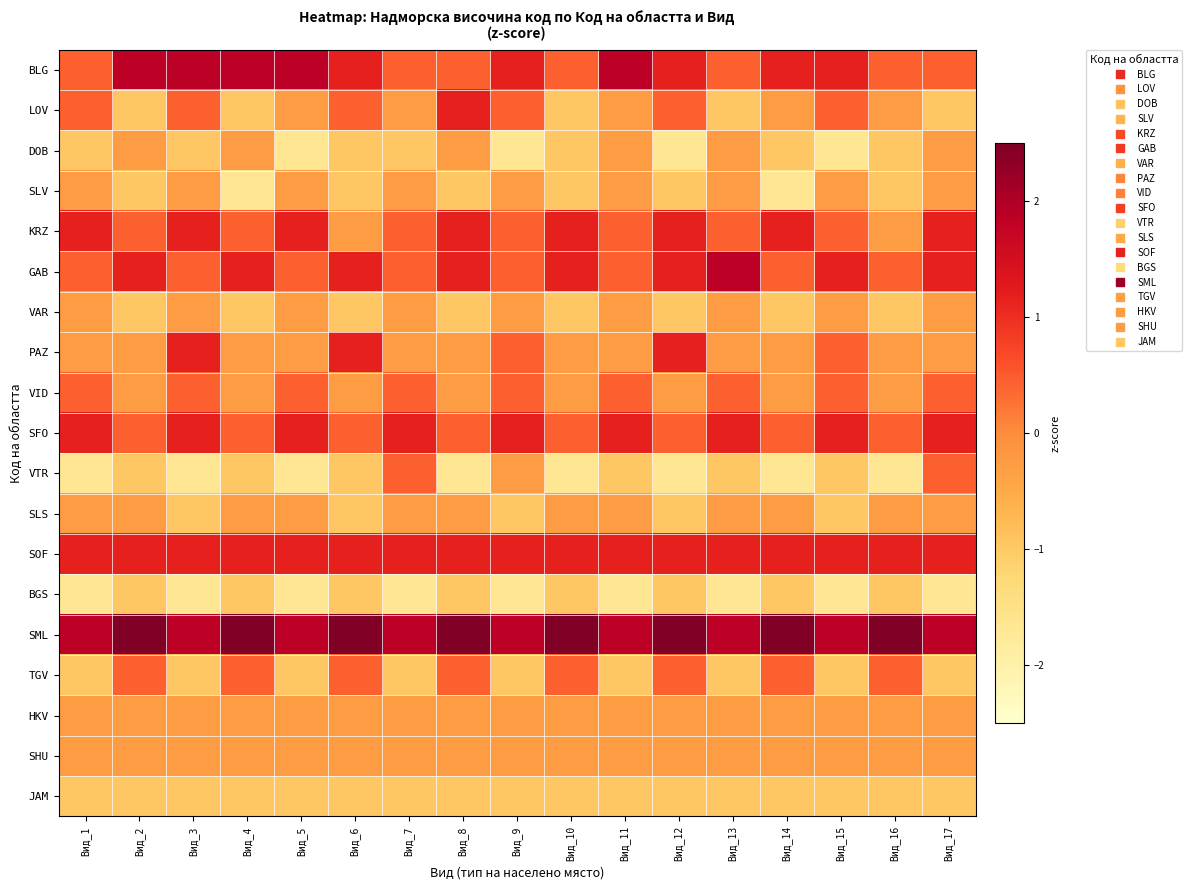

Reading left to right, extract all data points from this chart.

BLG: Вид_1=0.4	Вид_2=1.9	Вид_3=1.9	Вид_4=1.9	Вид_5=1.9	Вид_6=1.2	Вид_7=0.4	Вид_8=0.4	Вид_9=1.2	Вид_10=0.4	Вид_11=1.9	Вид_12=1.2	Вид_13=0.4	Вид_14=1.2	Вид_15=1.2	Вид_16=0.4	Вид_17=0.4
LOV: Вид_1=0.4	Вид_2=-1.0	Вид_3=0.4	Вид_4=-1.0	Вид_5=-0.3	Вид_6=0.4	Вид_7=-0.3	Вид_8=1.2	Вид_9=0.4	Вид_10=-1.0	Вид_11=-0.3	Вид_12=0.4	Вид_13=-1.0	Вид_14=-0.3	Вид_15=0.4	Вид_16=-0.3	Вид_17=-1.0
DOB: Вид_1=-1.0	Вид_2=-0.3	Вид_3=-1.0	Вид_4=-0.3	Вид_5=-1.7	Вид_6=-1.0	Вид_7=-1.0	Вид_8=-0.3	Вид_9=-1.7	Вид_10=-1.0	Вид_11=-0.3	Вид_12=-1.7	Вид_13=-0.3	Вид_14=-1.0	Вид_15=-1.7	Вид_16=-1.0	Вид_17=-0.3
SLV: Вид_1=-0.3	Вид_2=-1.0	Вид_3=-0.3	Вид_4=-1.7	Вид_5=-0.3	Вид_6=-1.0	Вид_7=-0.3	Вид_8=-1.0	Вид_9=-0.3	Вид_10=-1.0	Вид_11=-0.3	Вид_12=-1.0	Вид_13=-0.3	Вид_14=-1.7	Вид_15=-0.3	Вид_16=-1.0	Вид_17=-0.3
KRZ: Вид_1=1.2	Вид_2=0.4	Вид_3=1.2	Вид_4=0.4	Вид_5=1.2	Вид_6=-0.3	Вид_7=0.4	Вид_8=1.2	Вид_9=0.4	Вид_10=1.2	Вид_11=0.4	Вид_12=1.2	Вид_13=0.4	Вид_14=1.2	Вид_15=0.4	Вид_16=-0.3	Вид_17=1.2
GAB: Вид_1=0.4	Вид_2=1.2	Вид_3=0.4	Вид_4=1.2	Вид_5=0.4	Вид_6=1.2	Вид_7=0.4	Вид_8=1.2	Вид_9=0.4	Вид_10=1.2	Вид_11=0.4	Вид_12=1.2	Вид_13=1.9	Вид_14=0.4	Вид_15=1.2	Вид_16=0.4	Вид_17=1.2
VAR: Вид_1=-0.3	Вид_2=-1.0	Вид_3=-0.3	Вид_4=-1.0	Вид_5=-0.3	Вид_6=-1.0	Вид_7=-0.3	Вид_8=-1.0	Вид_9=-0.3	Вид_10=-1.0	Вид_11=-0.3	Вид_12=-1.0	Вид_13=-0.3	Вид_14=-1.0	Вид_15=-0.3	Вид_16=-1.0	Вид_17=-0.3
PAZ: Вид_1=-0.3	Вид_2=-0.3	Вид_3=1.2	Вид_4=-0.3	Вид_5=-0.3	Вид_6=1.2	Вид_7=-0.3	Вид_8=-0.3	Вид_9=0.4	Вид_10=-0.3	Вид_11=-0.3	Вид_12=1.2	Вид_13=-0.3	Вид_14=-0.3	Вид_15=0.4	Вид_16=-0.3	Вид_17=-0.3
VID: Вид_1=0.4	Вид_2=-0.3	Вид_3=0.4	Вид_4=-0.3	Вид_5=0.4	Вид_6=-0.3	Вид_7=0.4	Вид_8=-0.3	Вид_9=0.4	Вид_10=-0.3	Вид_11=0.4	Вид_12=-0.3	Вид_13=0.4	Вид_14=-0.3	Вид_15=0.4	Вид_16=-0.3	Вид_17=0.4
SFO: Вид_1=1.2	Вид_2=0.4	Вид_3=1.2	Вид_4=0.4	Вид_5=1.2	Вид_6=0.4	Вид_7=1.2	Вид_8=0.4	Вид_9=1.2	Вид_10=0.4	Вид_11=1.2	Вид_12=0.4	Вид_13=1.2	Вид_14=0.4	Вид_15=1.2	Вид_16=0.4	Вид_17=1.2
VTR: Вид_1=-1.7	Вид_2=-1.0	Вид_3=-1.7	Вид_4=-1.0	Вид_5=-1.7	Вид_6=-1.0	Вид_7=0.4	Вид_8=-1.7	Вид_9=-0.3	Вид_10=-1.7	Вид_11=-1.0	Вид_12=-1.7	Вид_13=-1.0	Вид_14=-1.7	Вид_15=-1.0	Вид_16=-1.7	Вид_17=0.4
SLS: Вид_1=-0.3	Вид_2=-0.3	Вид_3=-1.0	Вид_4=-0.3	Вид_5=-0.3	Вид_6=-1.0	Вид_7=-0.3	Вид_8=-0.3	Вид_9=-1.0	Вид_10=-0.3	Вид_11=-0.3	Вид_12=-1.0	Вид_13=-0.3	Вид_14=-0.3	Вид_15=-1.0	Вид_16=-0.3	Вид_17=-0.3
SOF: Вид_1=1.2	Вид_2=1.2	Вид_3=1.2	Вид_4=1.2	Вид_5=1.2	Вид_6=1.2	Вид_7=1.2	Вид_8=1.2	Вид_9=1.2	Вид_10=1.2	Вид_11=1.2	Вид_12=1.2	Вид_13=1.2	Вид_14=1.2	Вид_15=1.2	Вид_16=1.2	Вид_17=1.2
BGS: Вид_1=-1.7	Вид_2=-1.0	Вид_3=-1.7	Вид_4=-1.0	Вид_5=-1.7	Вид_6=-1.0	Вид_7=-1.7	Вид_8=-1.0	Вид_9=-1.7	Вид_10=-1.0	Вид_11=-1.7	Вид_12=-1.0	Вид_13=-1.7	Вид_14=-1.0	Вид_15=-1.7	Вид_16=-1.0	Вид_17=-1.7
SML: Вид_1=1.9	Вид_2=2.6	Вид_3=1.9	Вид_4=2.6	Вид_5=1.9	Вид_6=2.6	Вид_7=1.9	Вид_8=2.6	Вид_9=1.9	Вид_10=2.6	Вид_11=1.9	Вид_12=2.6	Вид_13=1.9	Вид_14=2.6	Вид_15=1.9	Вид_16=2.6	Вид_17=1.9
TGV: Вид_1=-1.0	Вид_2=0.4	Вид_3=-1.0	Вид_4=0.4	Вид_5=-1.0	Вид_6=0.4	Вид_7=-1.0	Вид_8=0.4	Вид_9=-1.0	Вид_10=0.4	Вид_11=-1.0	Вид_12=0.4	Вид_13=-1.0	Вид_14=0.4	Вид_15=-1.0	Вид_16=0.4	Вид_17=-1.0
HKV: Вид_1=-0.3	Вид_2=-0.3	Вид_3=-0.3	Вид_4=-0.3	Вид_5=-0.3	Вид_6=-0.3	Вид_7=-0.3	Вид_8=-0.3	Вид_9=-0.3	Вид_10=-0.3	Вид_11=-0.3	Вид_12=-0.3	Вид_13=-0.3	Вид_14=-0.3	Вид_15=-0.3	Вид_16=-0.3	Вид_17=-0.3
SHU: Вид_1=-0.3	Вид_2=-0.3	Вид_3=-0.3	Вид_4=-0.3	Вид_5=-0.3	Вид_6=-0.3	Вид_7=-0.3	Вид_8=-0.3	Вид_9=-0.3	Вид_10=-0.3	Вид_11=-0.3	Вид_12=-0.3	Вид_13=-0.3	Вид_14=-0.3	Вид_15=-0.3	Вид_16=-0.3	Вид_17=-0.3
JAM: Вид_1=-1.0	Вид_2=-1.0	Вид_3=-1.0	Вид_4=-1.0	Вид_5=-1.0	Вид_6=-1.0	Вид_7=-1.0	Вид_8=-1.0	Вид_9=-1.0	Вид_10=-1.0	Вид_11=-1.0	Вид_12=-1.0	Вид_13=-1.0	Вид_14=-1.0	Вид_15=-1.0	Вид_16=-1.0	Вид_17=-1.0